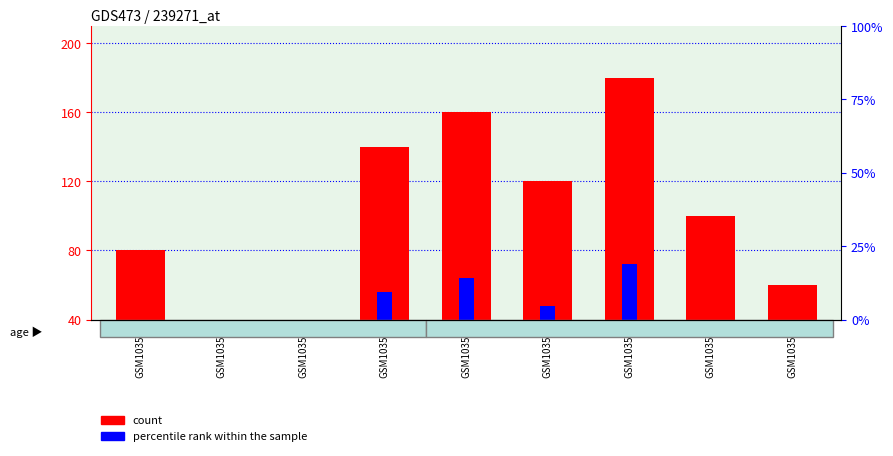

The percentile rank within the sample series shows 101 at GSM103560. True or false?

False